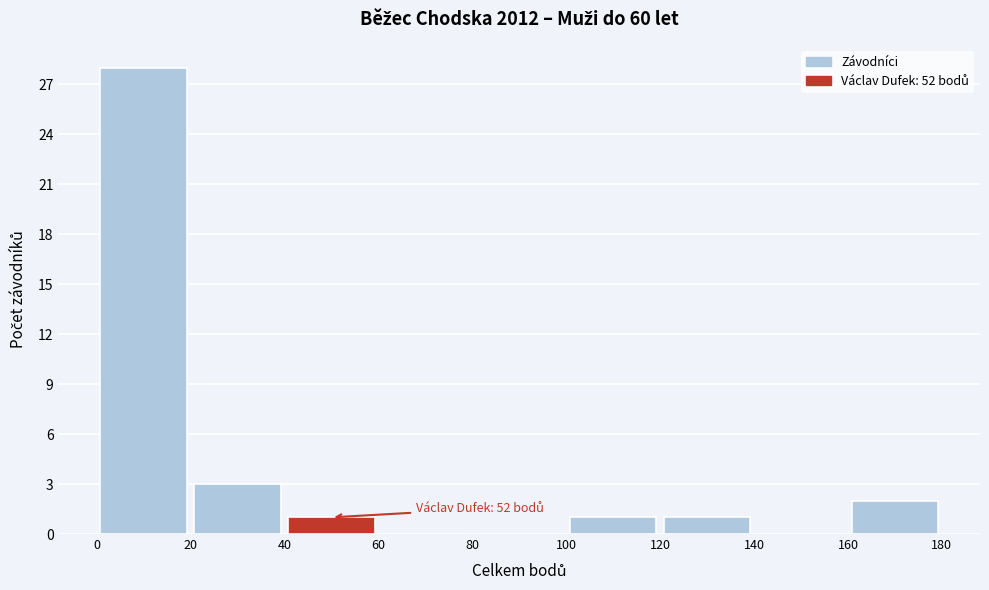

Which range on the x-axis has the tallest bar?

0 to 20